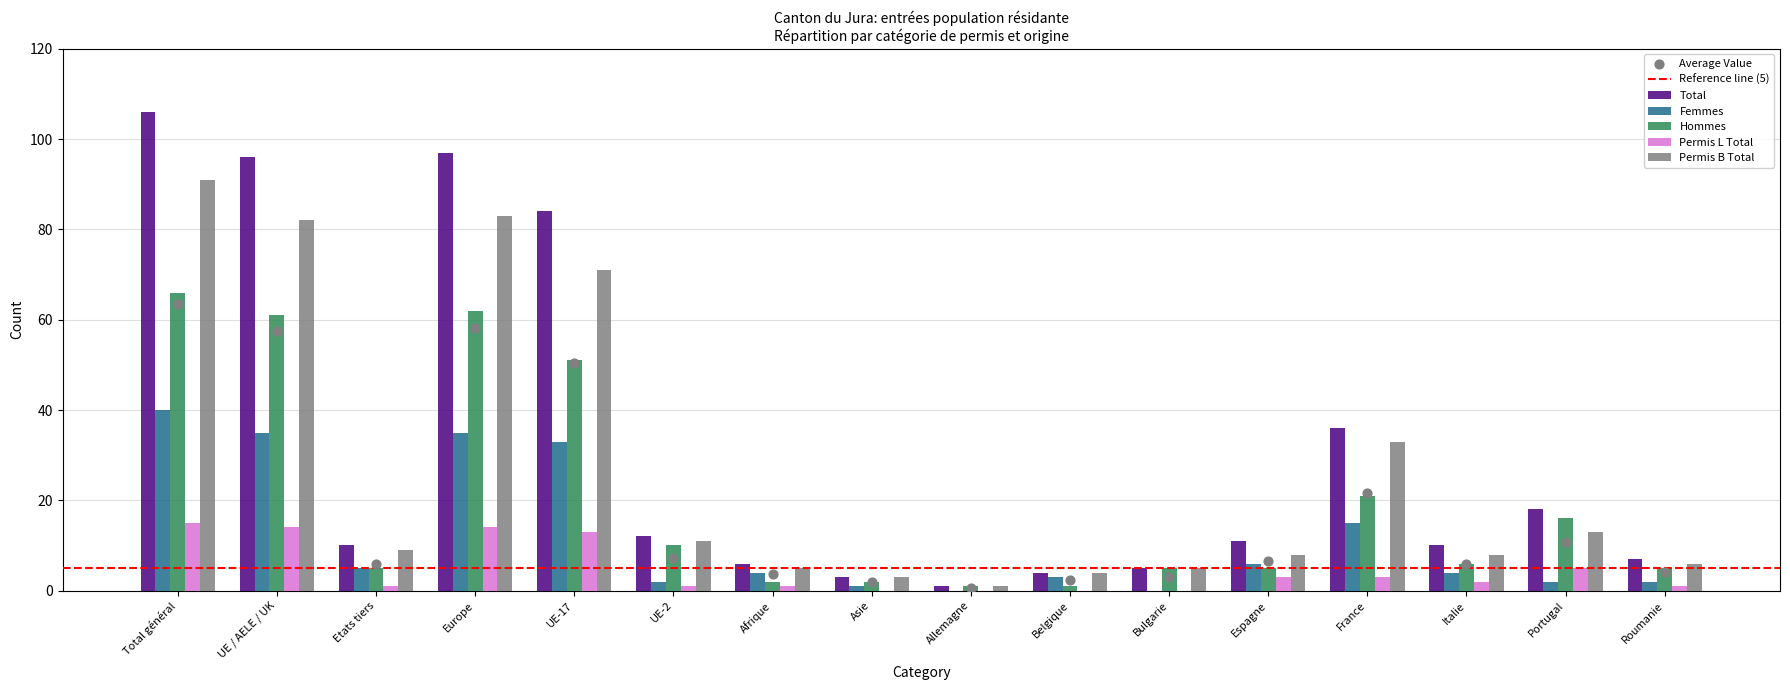

What is the total value across all series at Etats tiers?

30